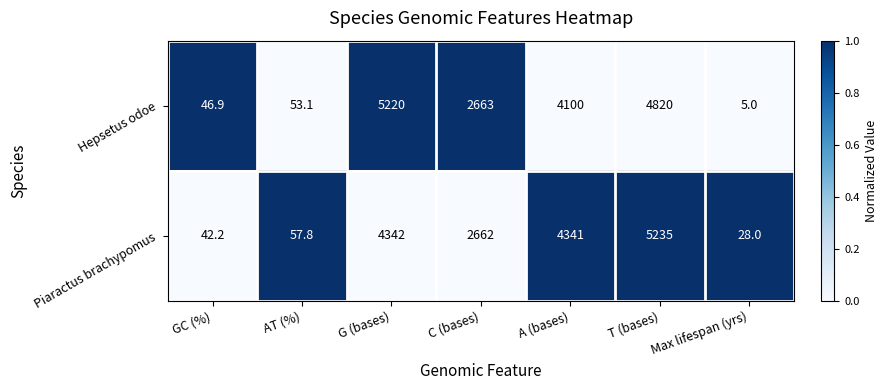

At which category is the sum across all series the highest?

T (bases)